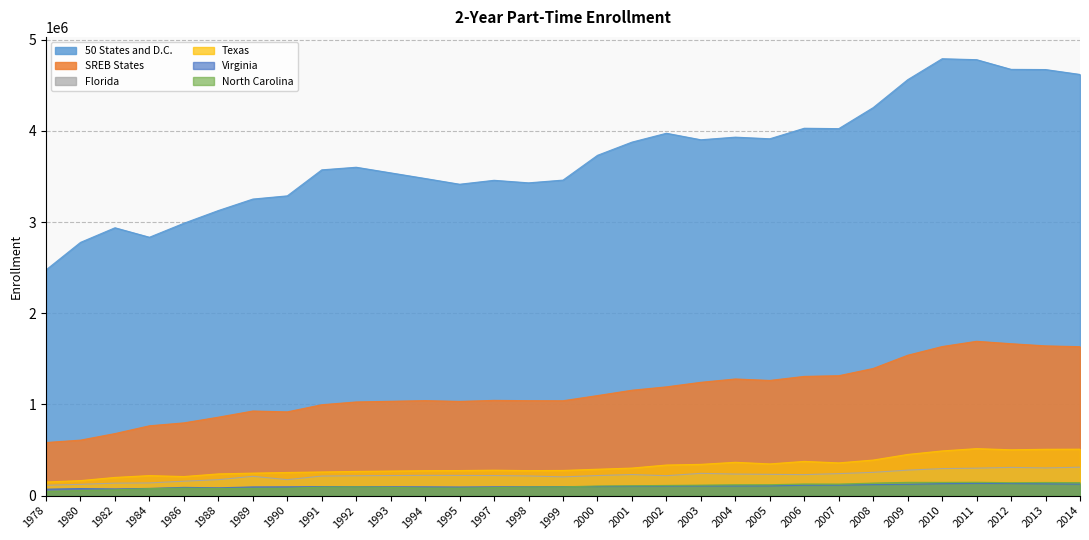

Where does the Florida series first go above 220092?

1994